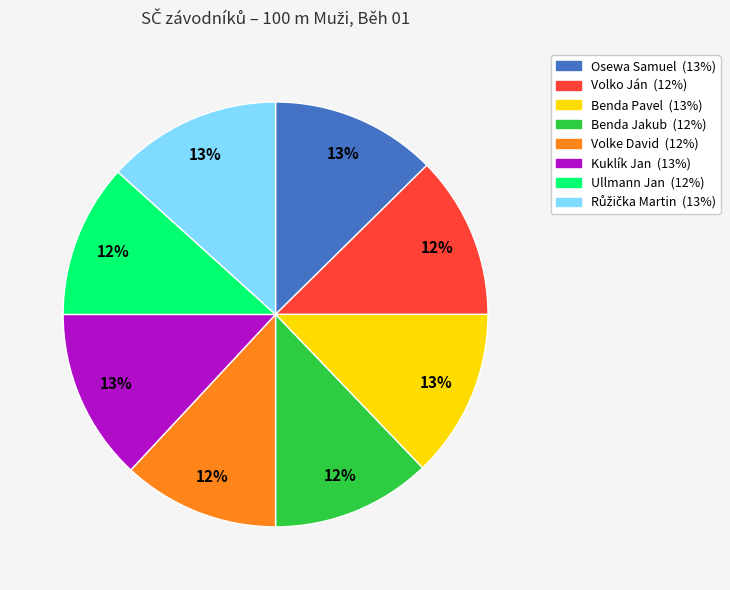

Do Ullmann Jan and Benda Jakub together represent more than half of the pie?

No